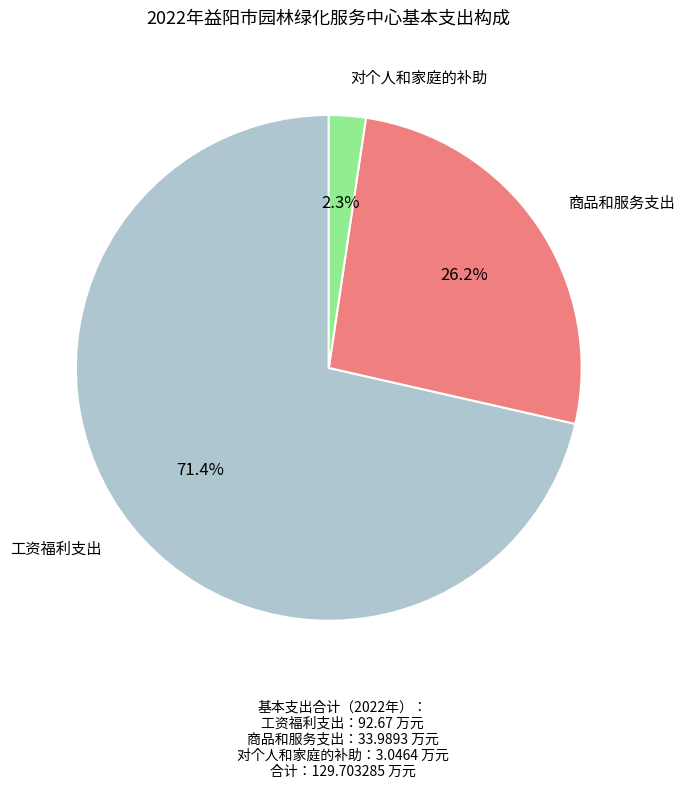

Does any single category account for the majority?

Yes